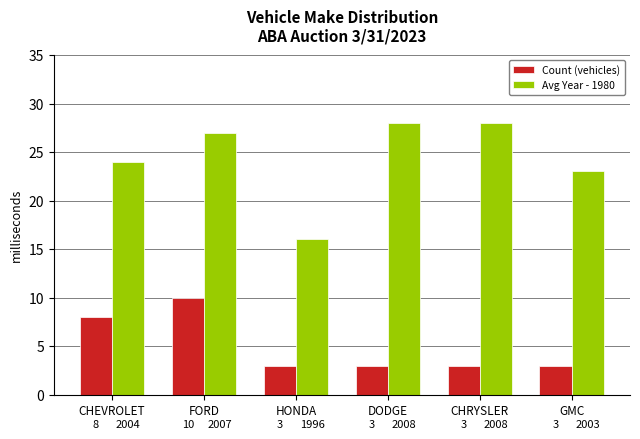

How many data points does each series have?

6